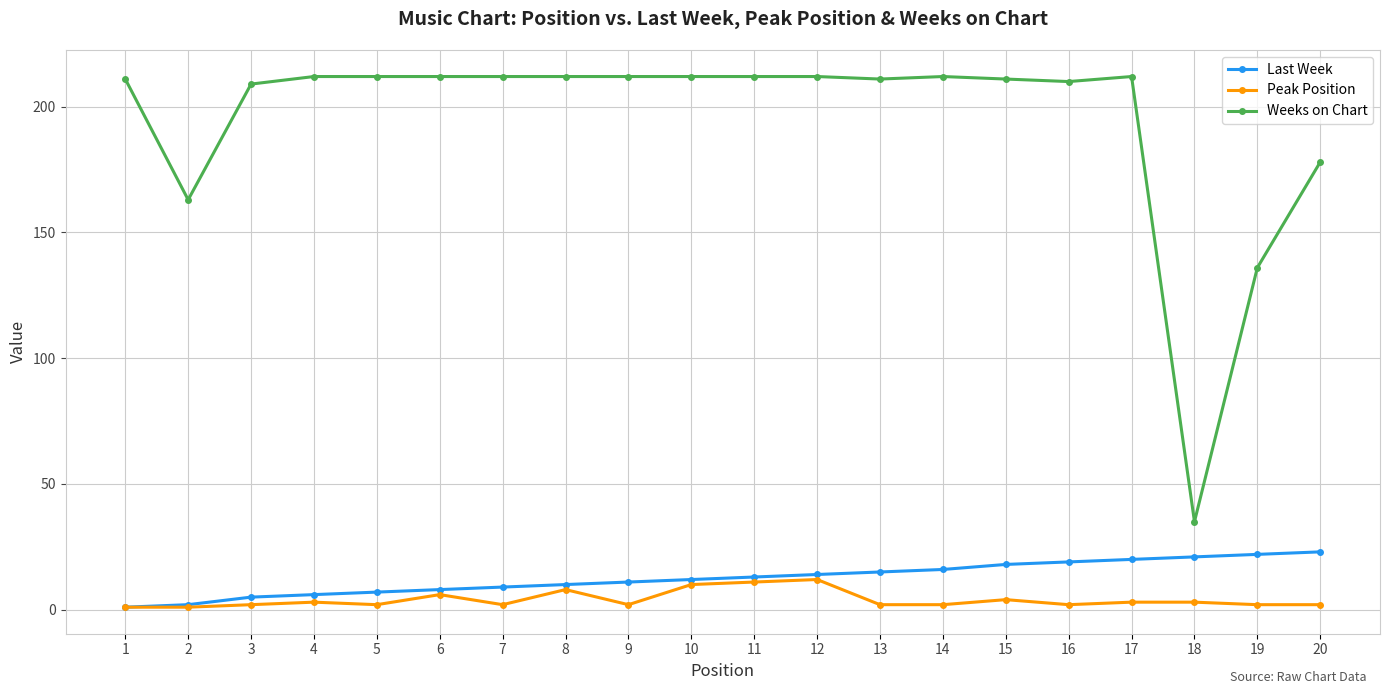

Reading left to right, what are all the values shown in this chart?

Last Week: 1	2	5	6	7	8	9	10	11	12	13	14	15	16	18	19	20	21	22	23
Peak Position: 1	1	2	3	2	6	2	8	2	10	11	12	2	2	4	2	3	3	2	2
Weeks on Chart: 211	163	209	212	212	212	212	212	212	212	212	212	211	212	211	210	212	35	136	178